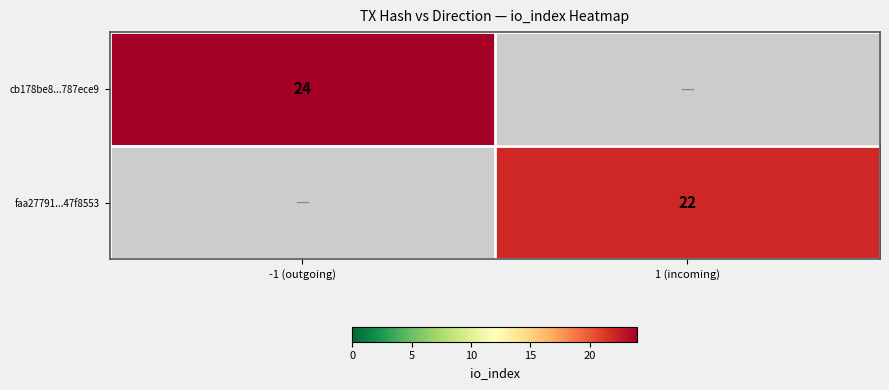

The faa27791...47f8553 series shows 22 at 1 (incoming). True or false?

True